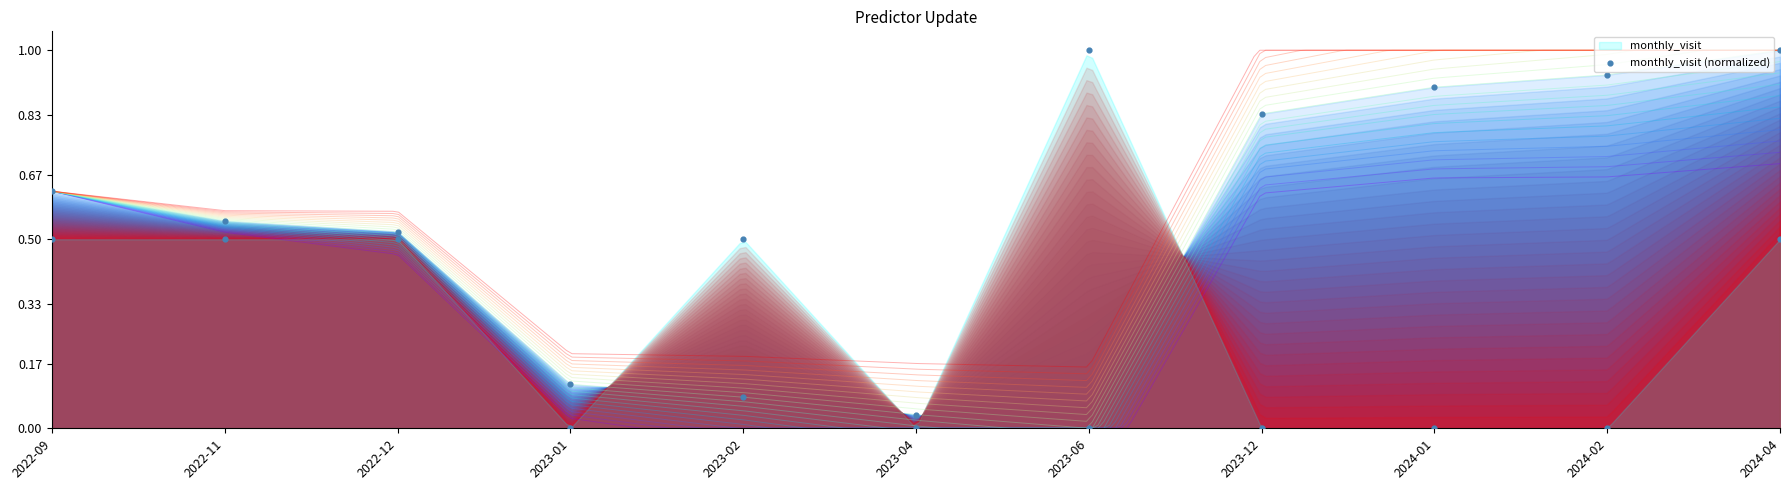

What is the change in value from 2022-09 to 2024-02?

-0.5